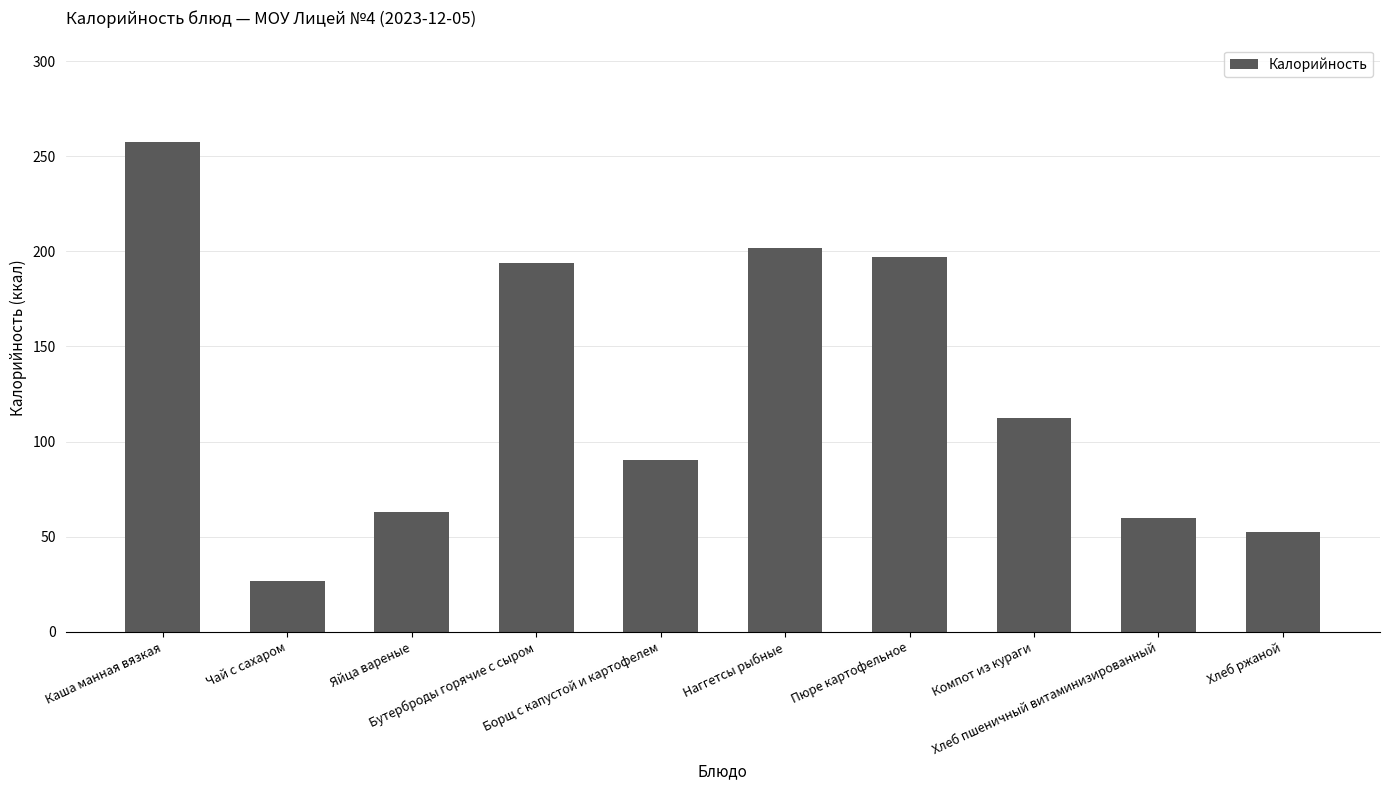

Is it true that the value at Борщ с капустой и картофелем is 90.1?

True